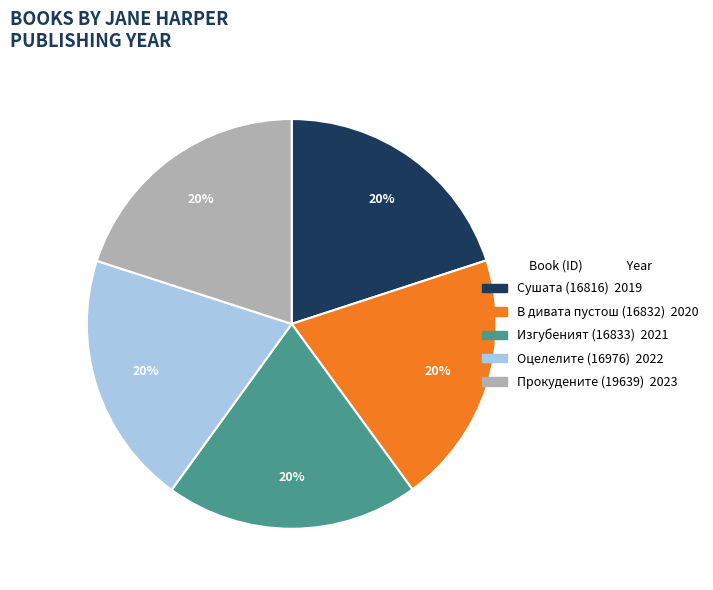

What is the ratio of the value at Оцелелите (16976) to the value at В дивата пустош (16832)?

1.0